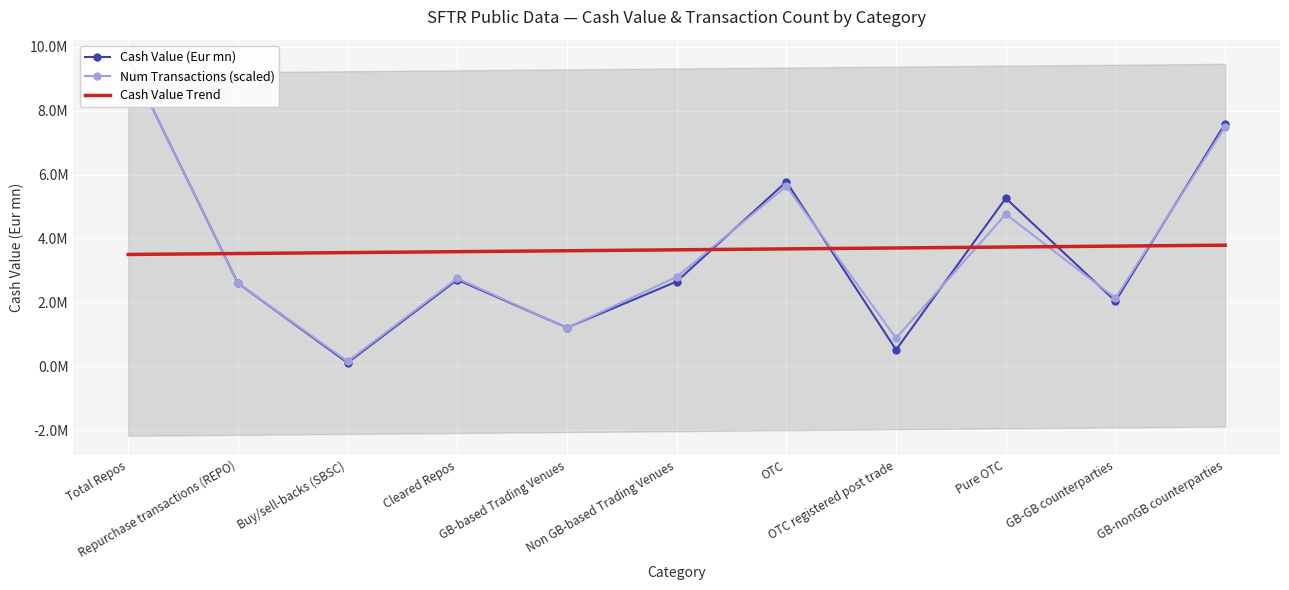

Between Cleared Repos and Total Repos, which is larger?

Total Repos